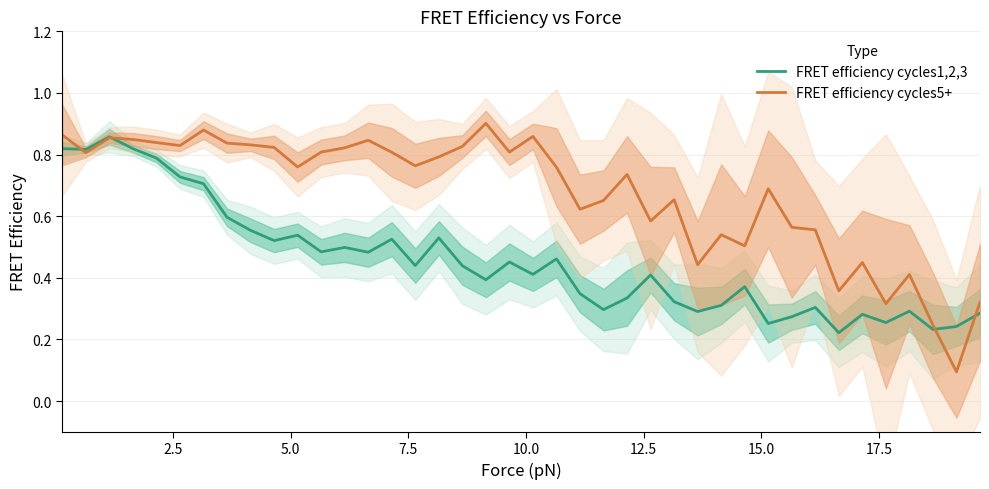

What is the difference between the second highest and minimum values in the FRET efficiency cycles5+ series?

0.8